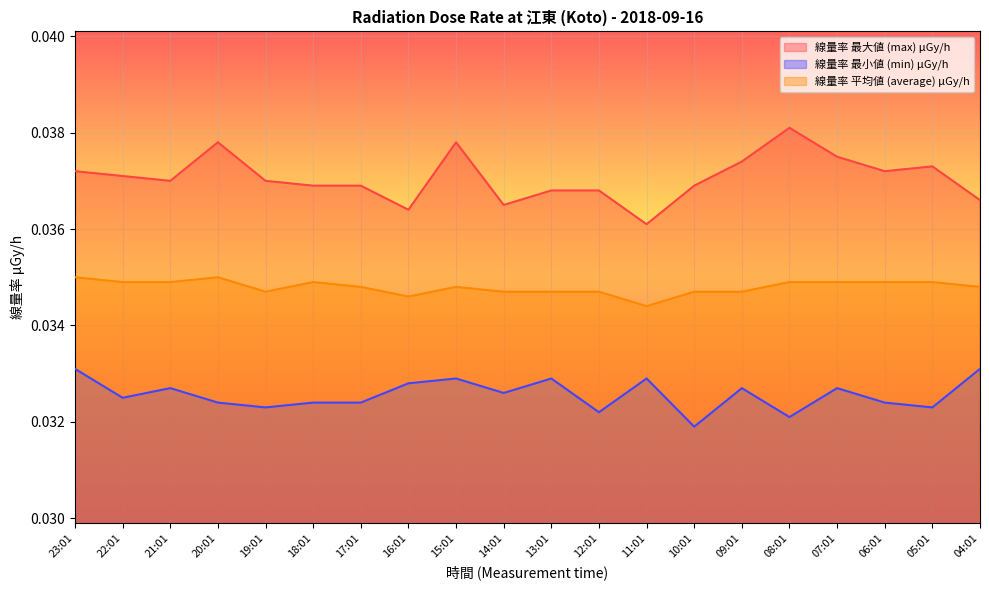

Where is the first local minimum for 線量率 最大値 (max) μGy/h?

21:01